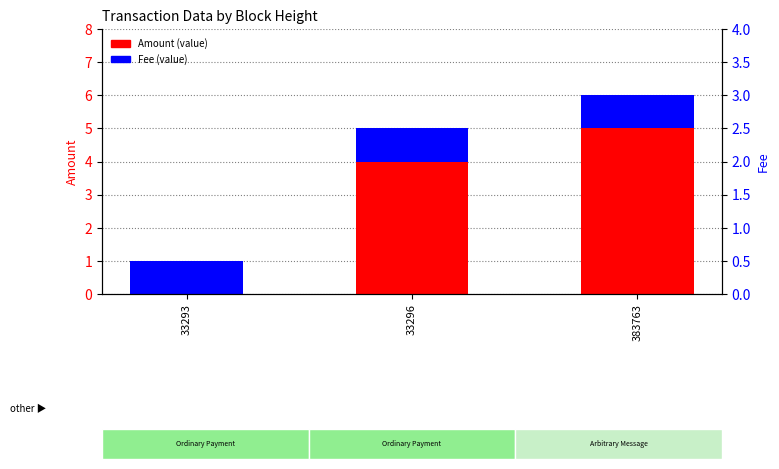

What is the difference between the highest and lowest values at 383763?

4